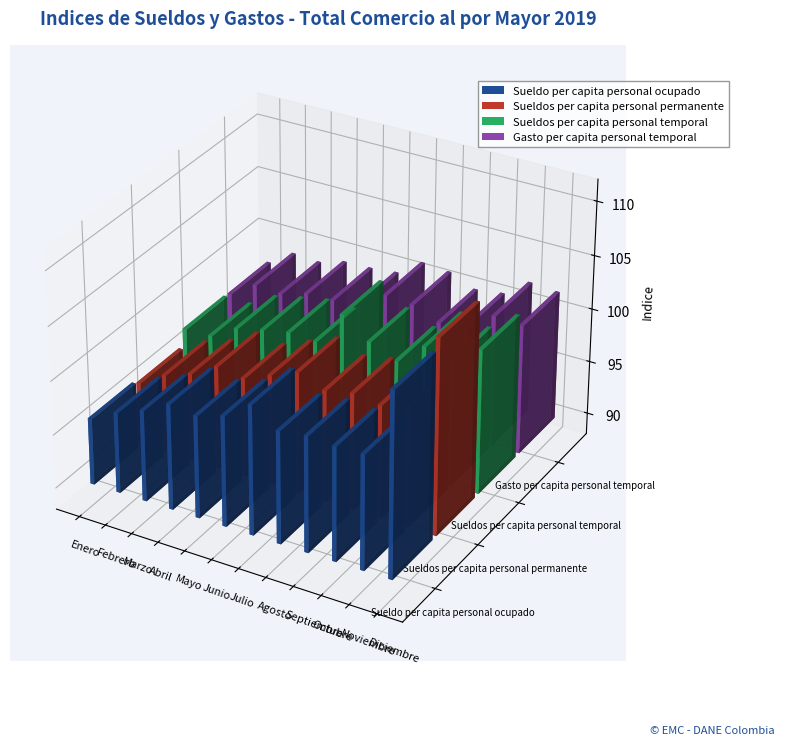

Rank the series by their average value, from lowest to highest.

Gasto per capita personal temporal, Sueldos per capita personal permanente, Sueldo per capita personal ocupado, Sueldos per capita personal temporal